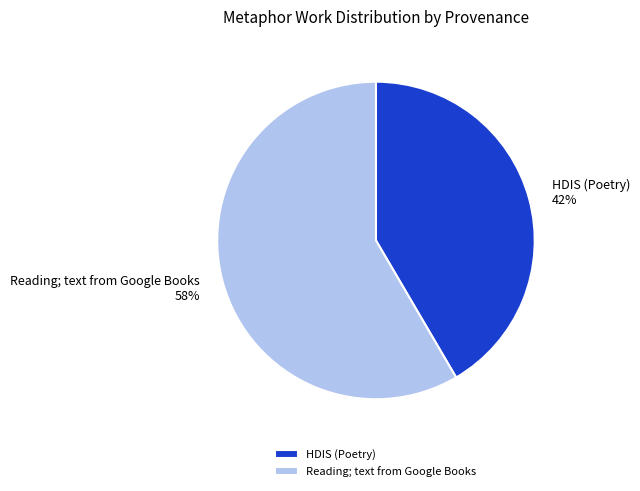

What percentage is the Reading; text from Google Books slice, to the nearest percent?

58%